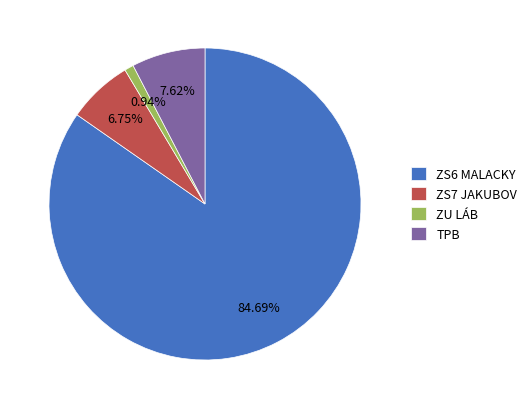

Count the number of slices in the pie.

4